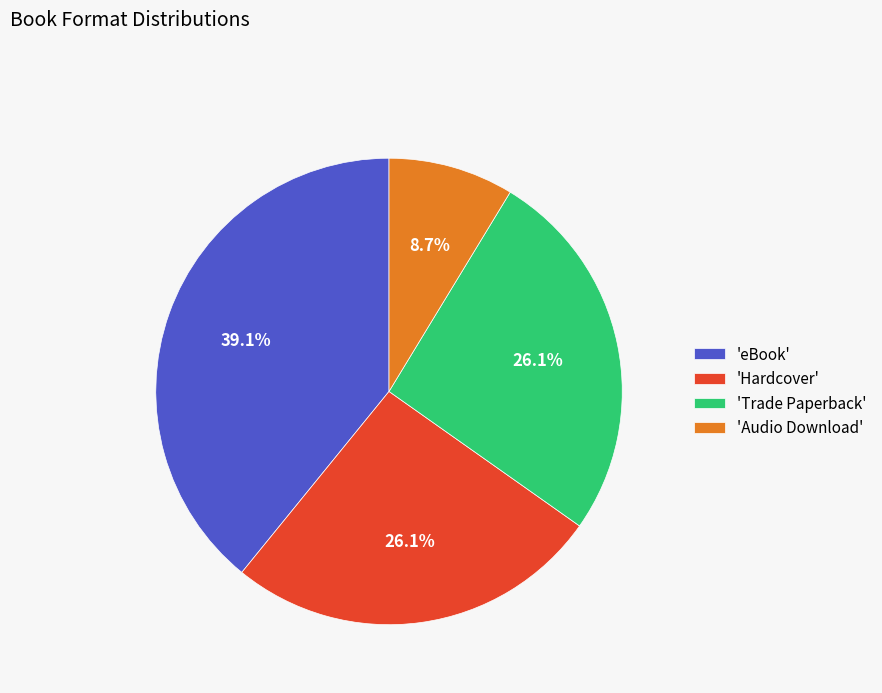

Between 'Audio Download' and 'eBook', which is larger?

'eBook'